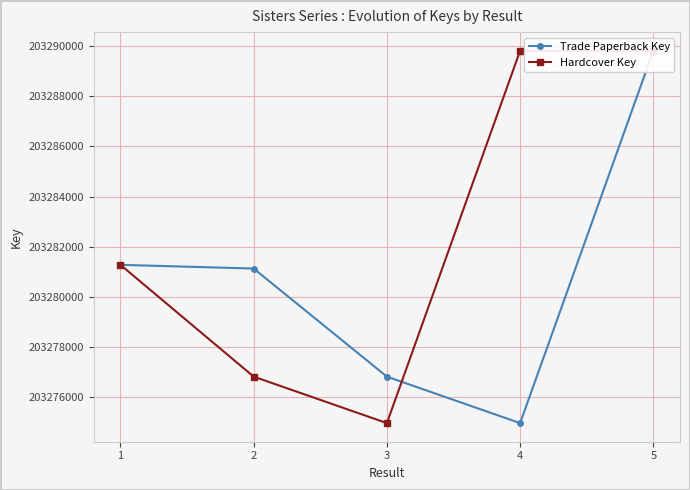

List the series in order of their peak value, lowest first.

Trade Paperback Key, Hardcover Key